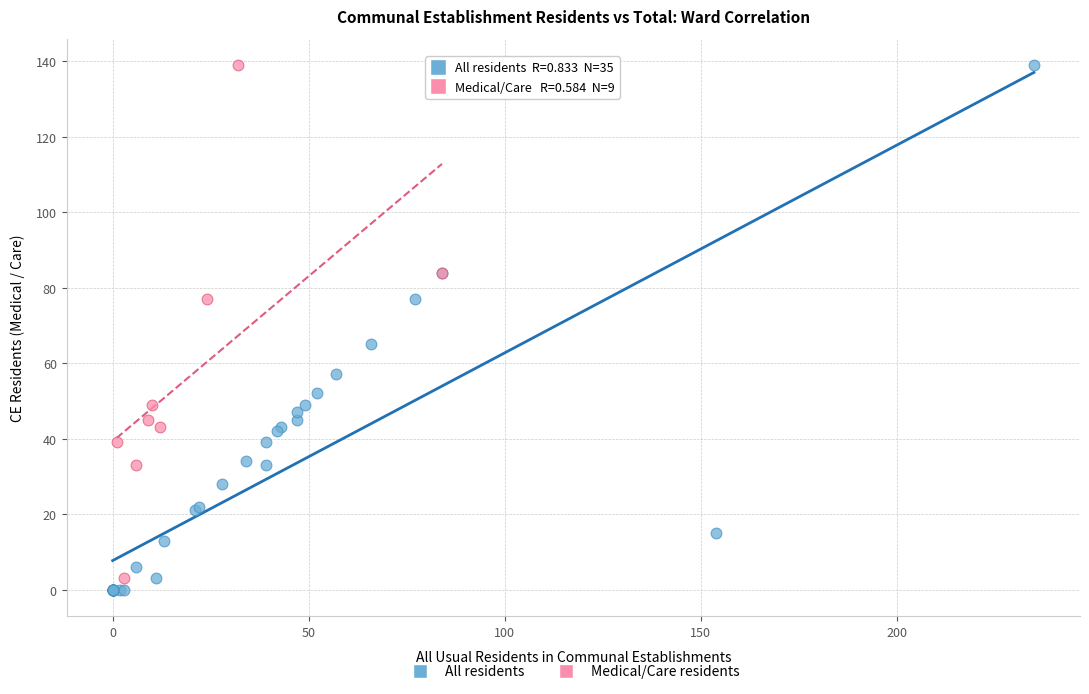

Which series reaches the minimum Y coordinate?

All residents